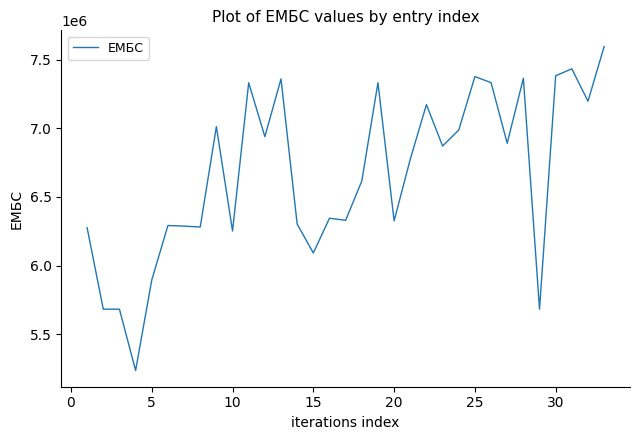

What is the smallest value displayed?

5234328